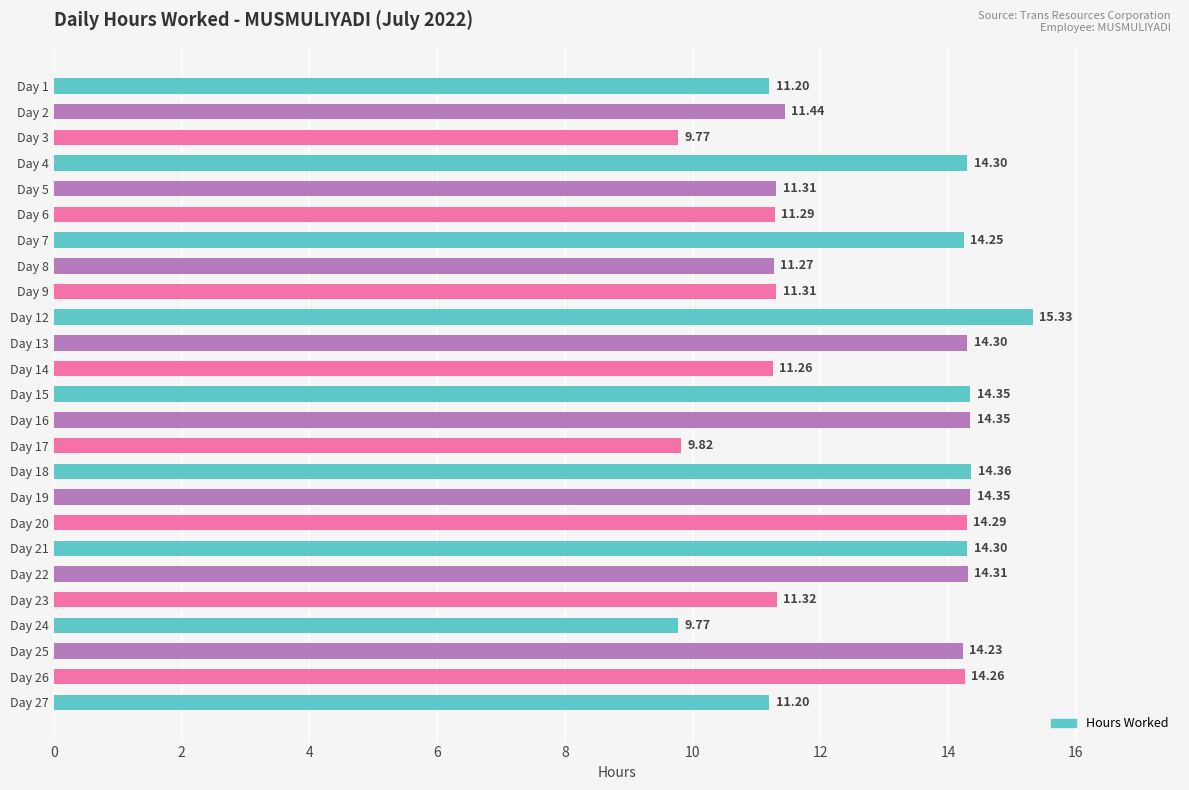

What is the greatest value displayed?

15.3